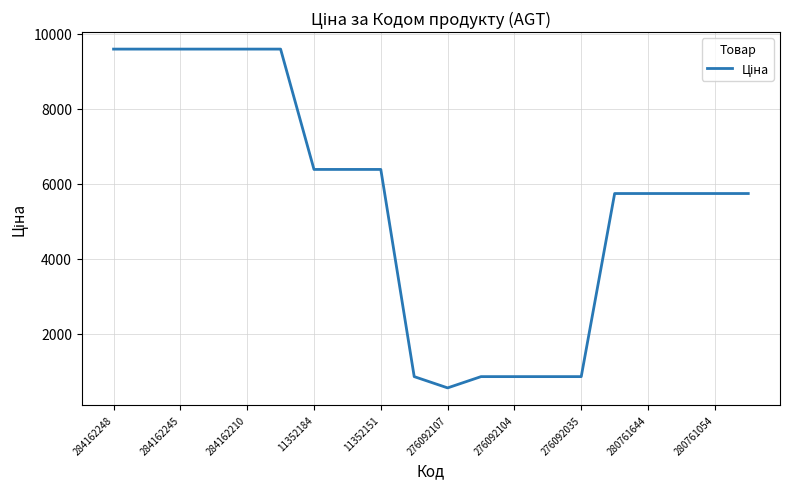

What is the maximum value shown in the chart?

9585.4